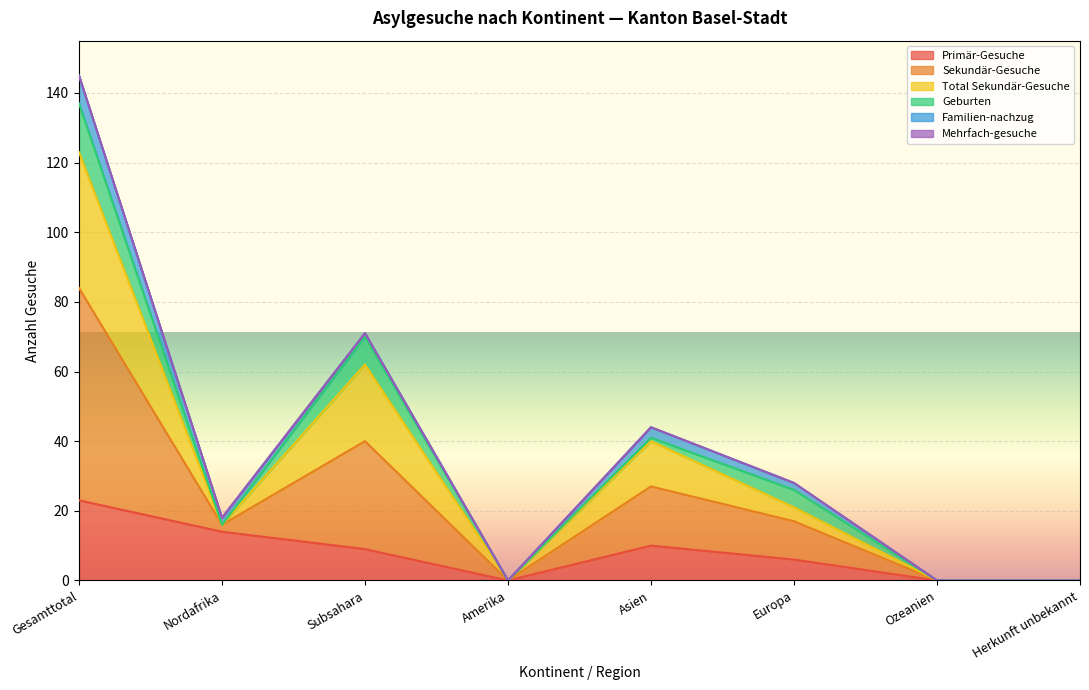

How many interior local valleys does the Sekundär-Gesuche series have?

2